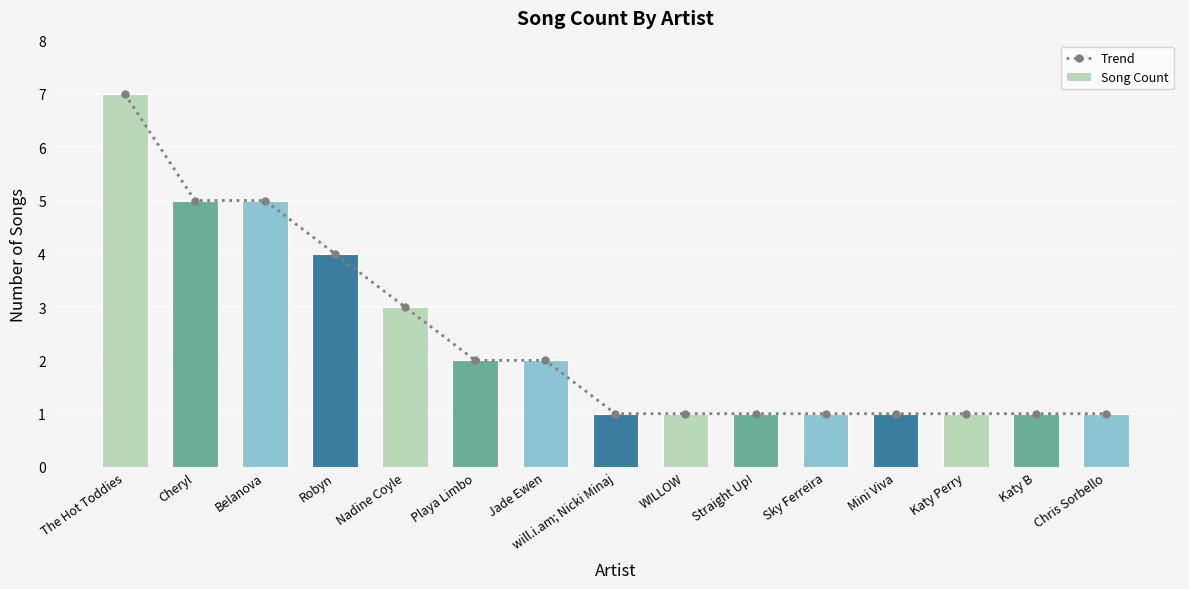

Which series changed the most between Jade Ewen and Katy Perry?

Trend